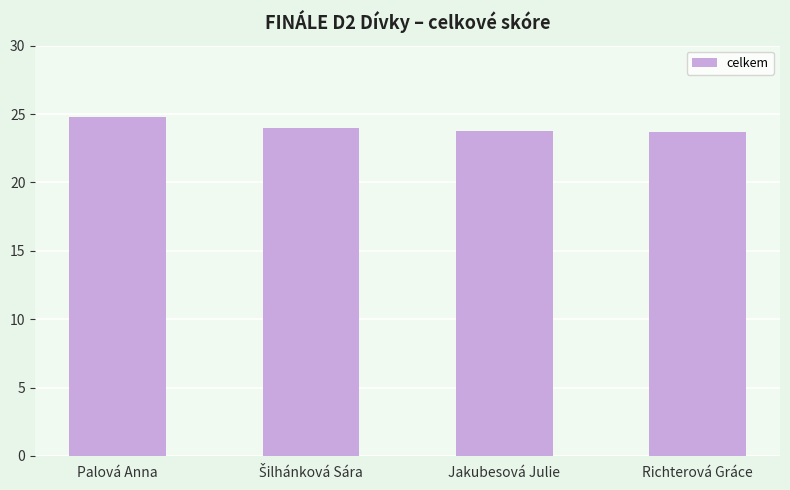

What is the difference between the maximum and minimum values?

1.1